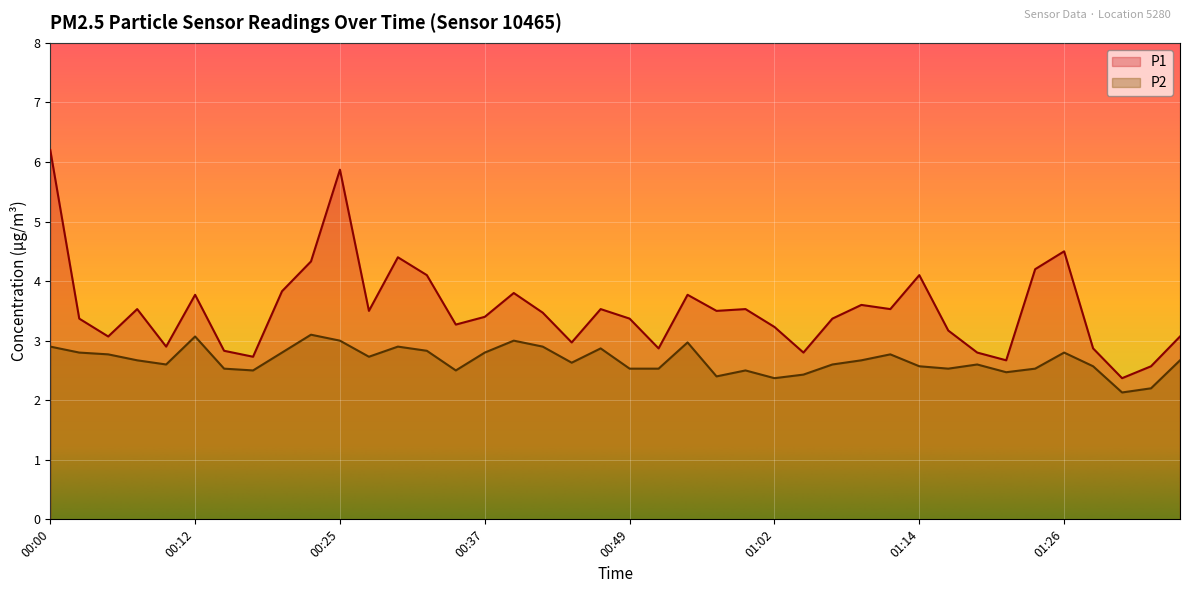

At which category does P2 reach its first local valley?

00:10